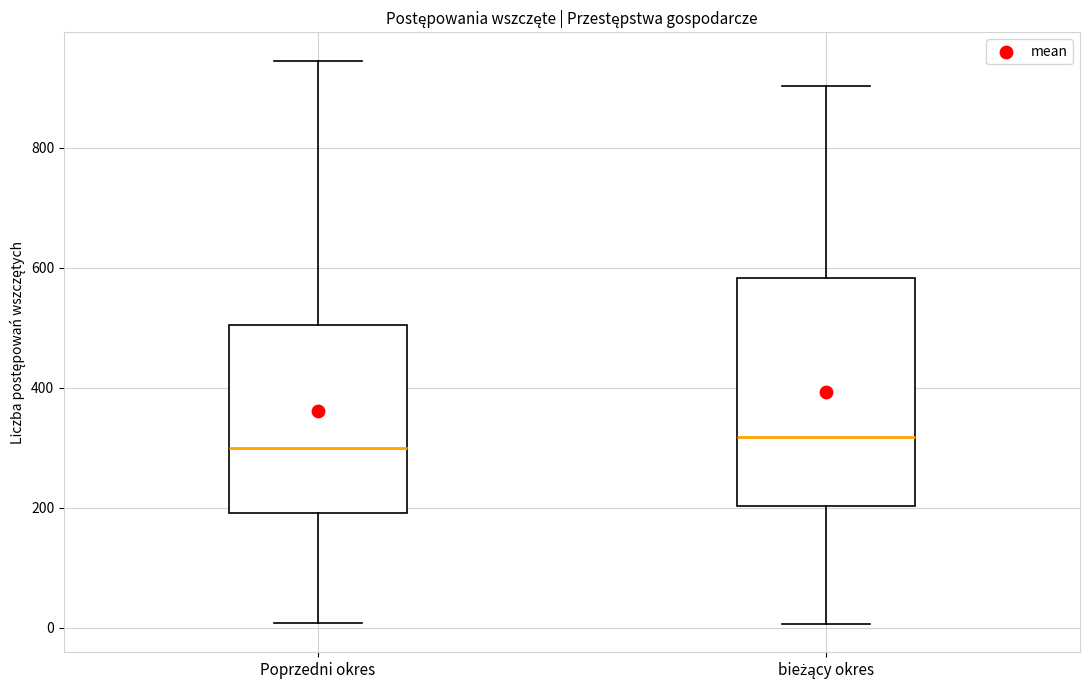

Comparing the boxes themselves (not the whiskers), which one is the tallest?

bieżący okres